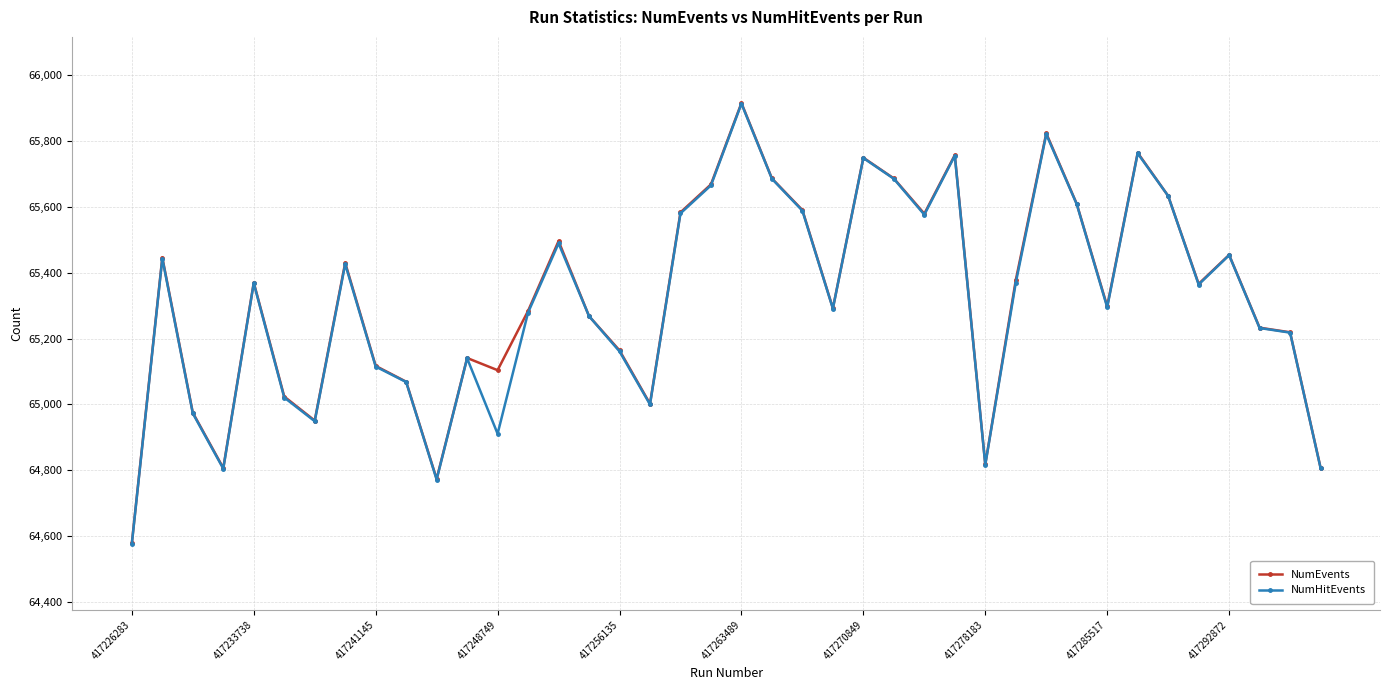

What is the greatest value displayed?

65915